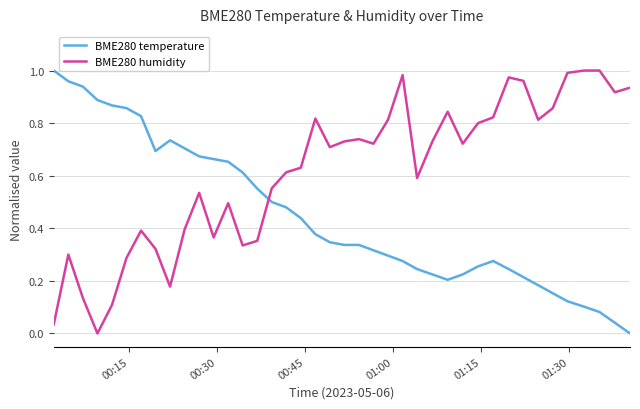

Which series has the largest total across all categories?

BME280 humidity